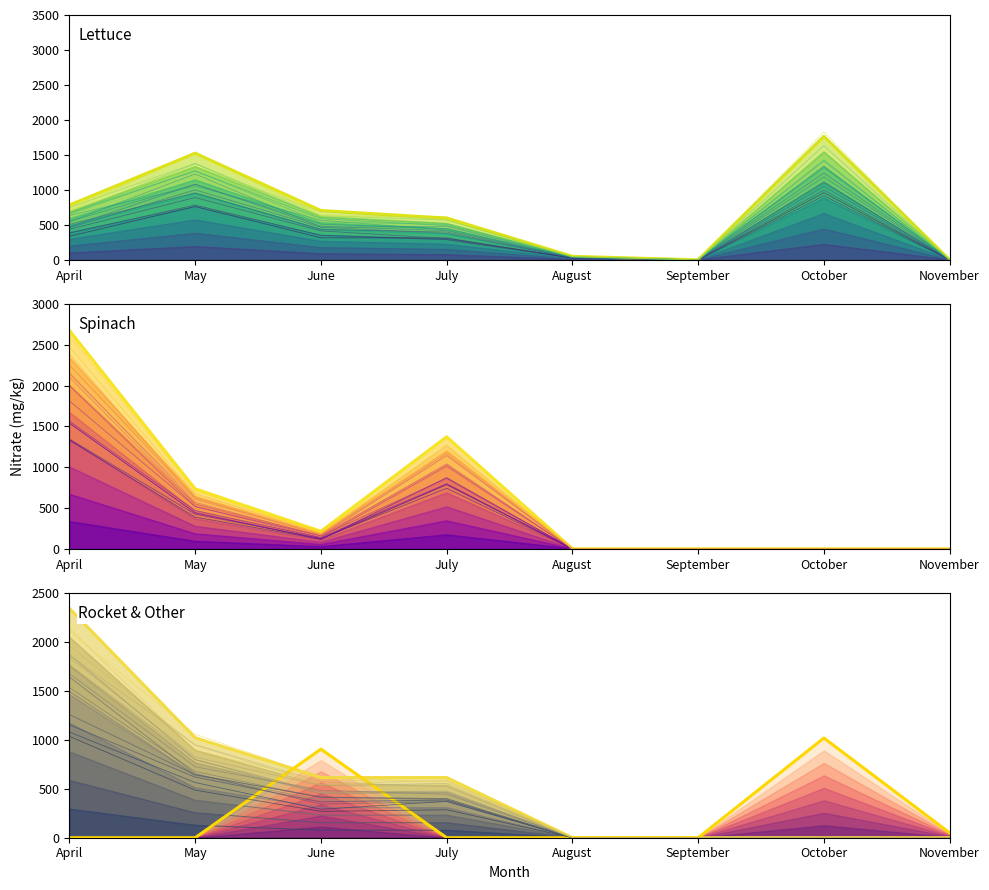

What is the total value across all series at October?

2783.3